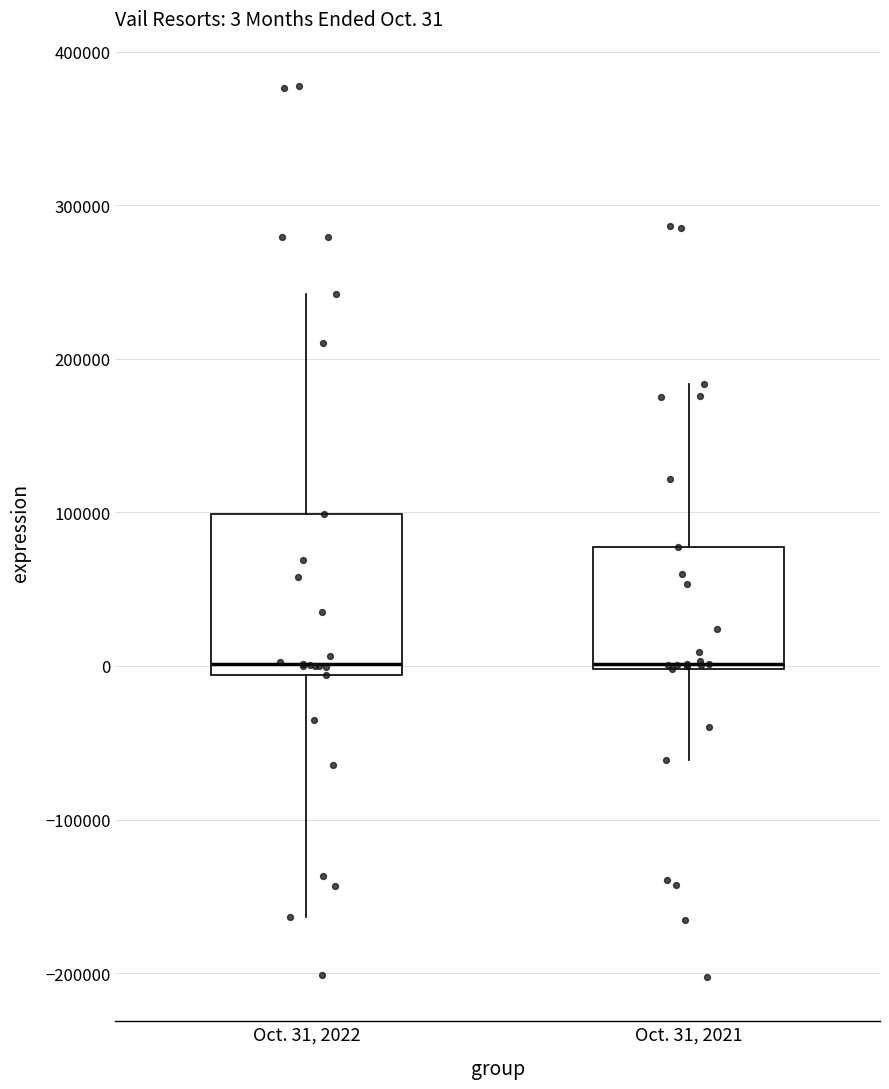

Which box is the tallest, from its lower edge to its upper edge?

Oct. 31, 2022